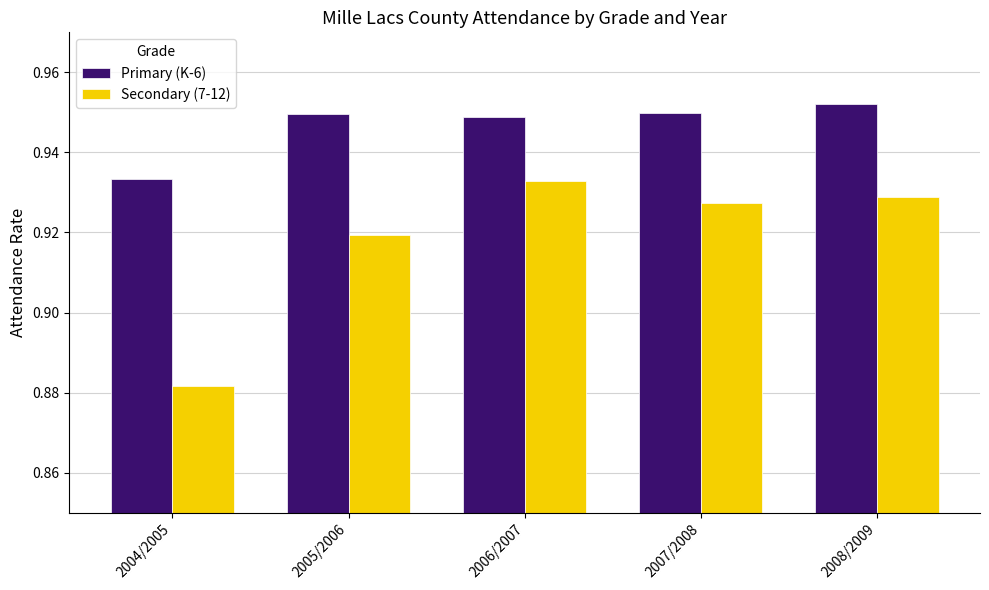

Rank the series by their maximum value, from highest to lowest.

Primary (K-6), Secondary (7-12)